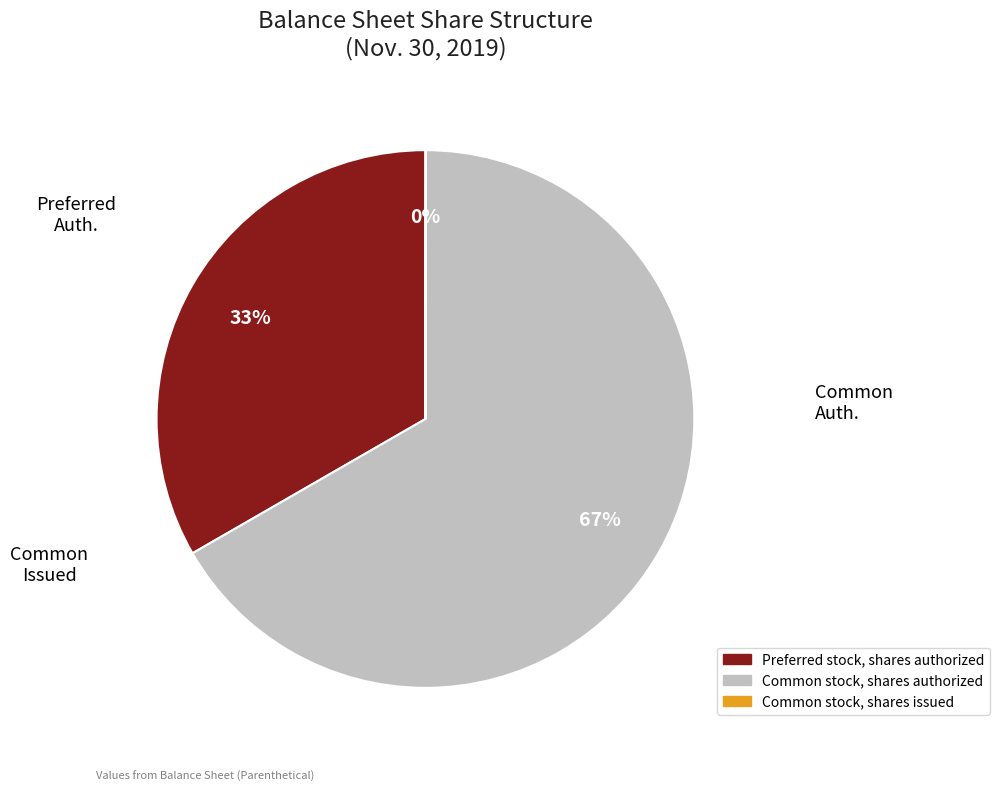

True or false: Preferred stock, shares authorized accounts for 33% of the total.

True